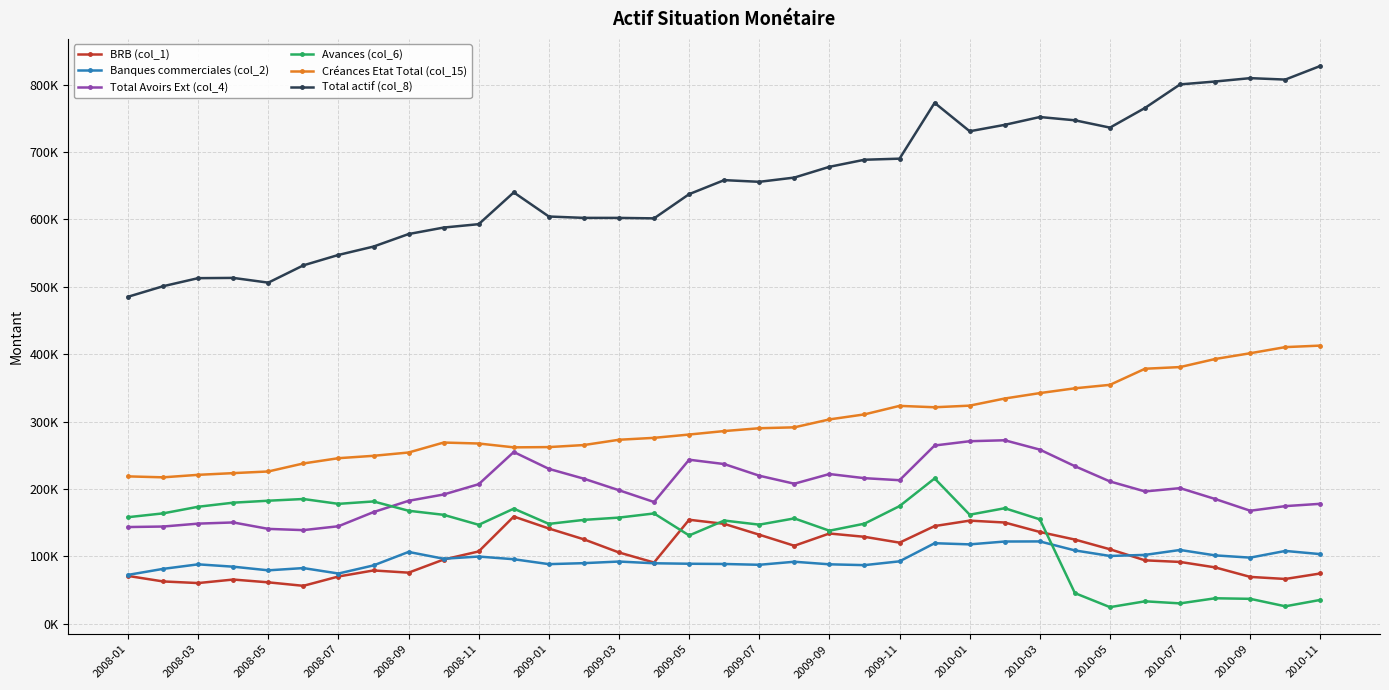

True or false: Avances (col_6) and Total actif (col_8) intersect in this chart.

False